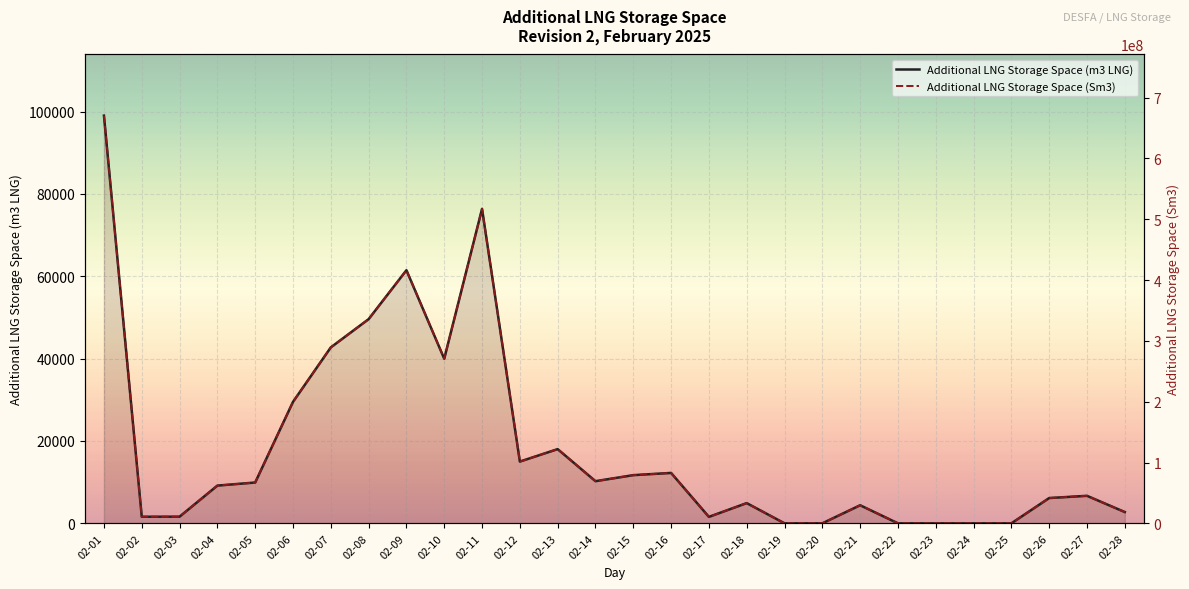

Is it true that Additional LNG Storage Space (m3 LNG) equals 992 at 02-03?

False